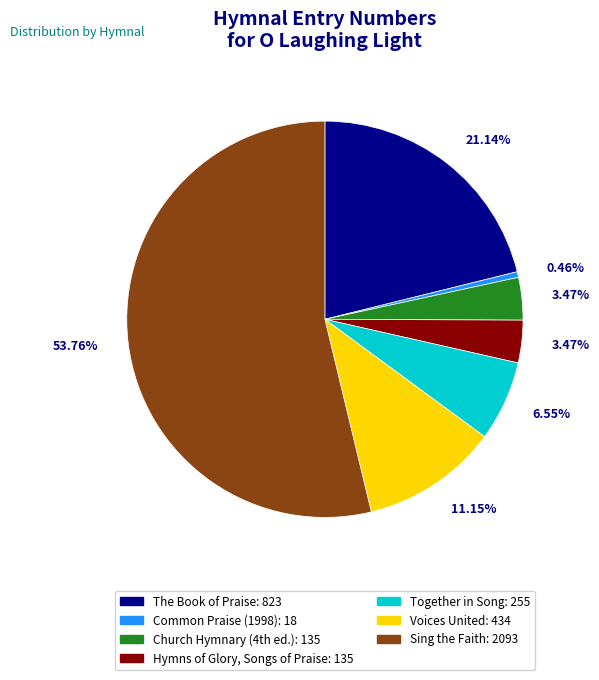

Which category accounts for the majority?

Sing the Faith